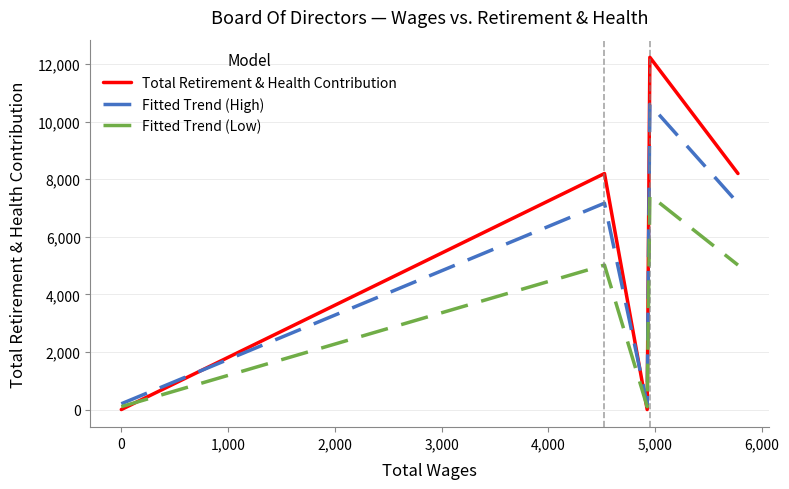

What are all the series names shown in the legend?

Total Retirement & Health Contribution, Fitted Trend (High), Fitted Trend (Low)